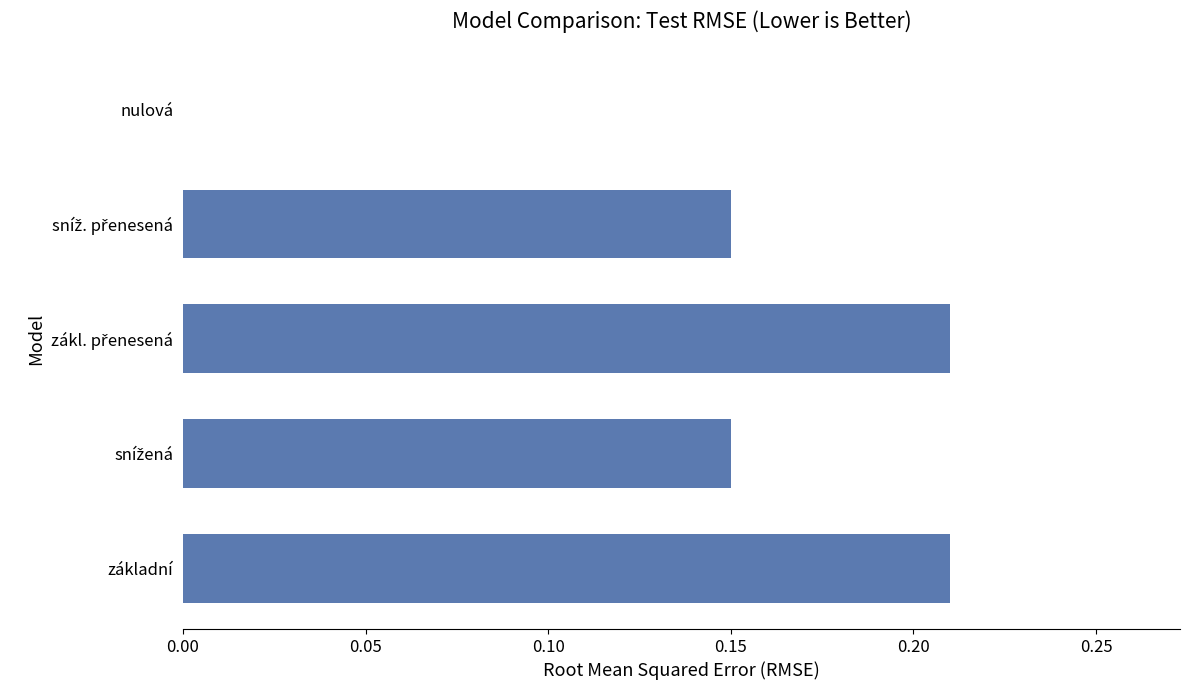

What is the sum of all values?

0.7